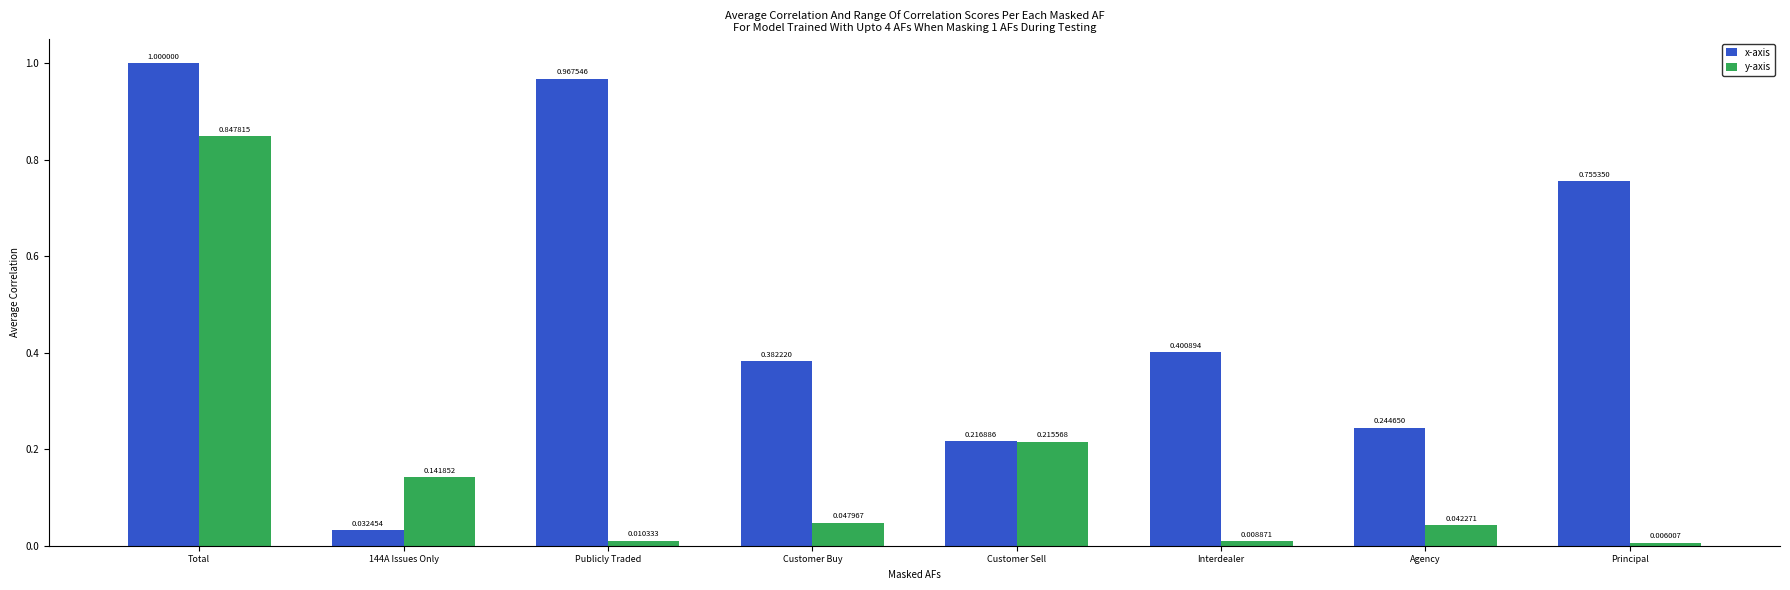

List the labels in order of y-axis value, largest first.

Total, Customer Sell, 144A Issues Only, Customer Buy, Agency, Publicly Traded, Interdealer, Principal